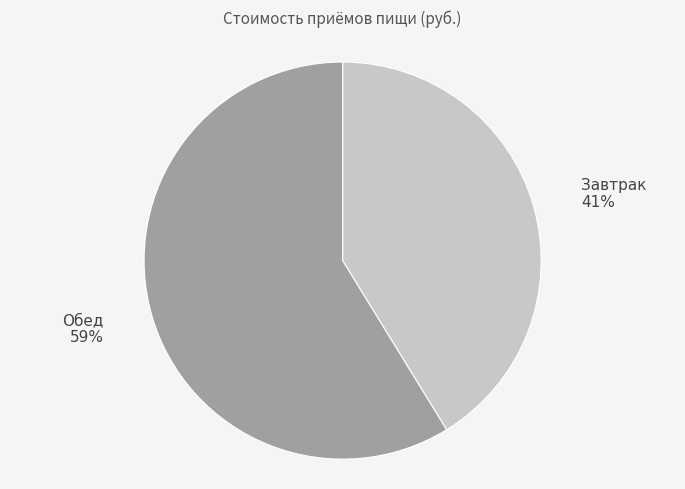

Is the sum of Завтрак and Обед greater than half?

Yes